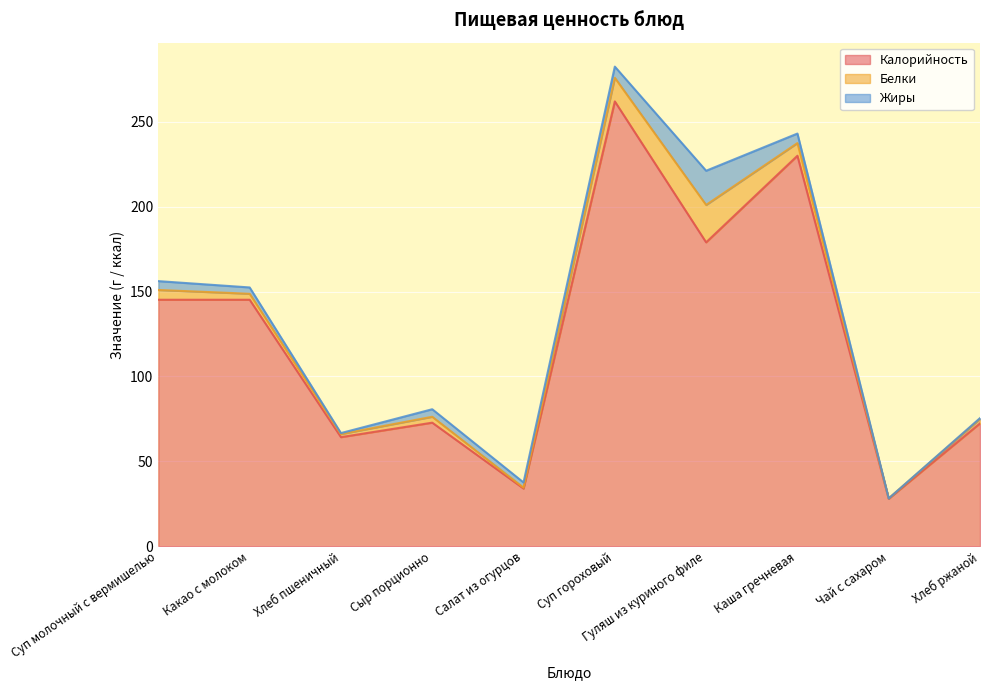

What is the spread (max minus min) of values at Салат из огурцов?

33.5